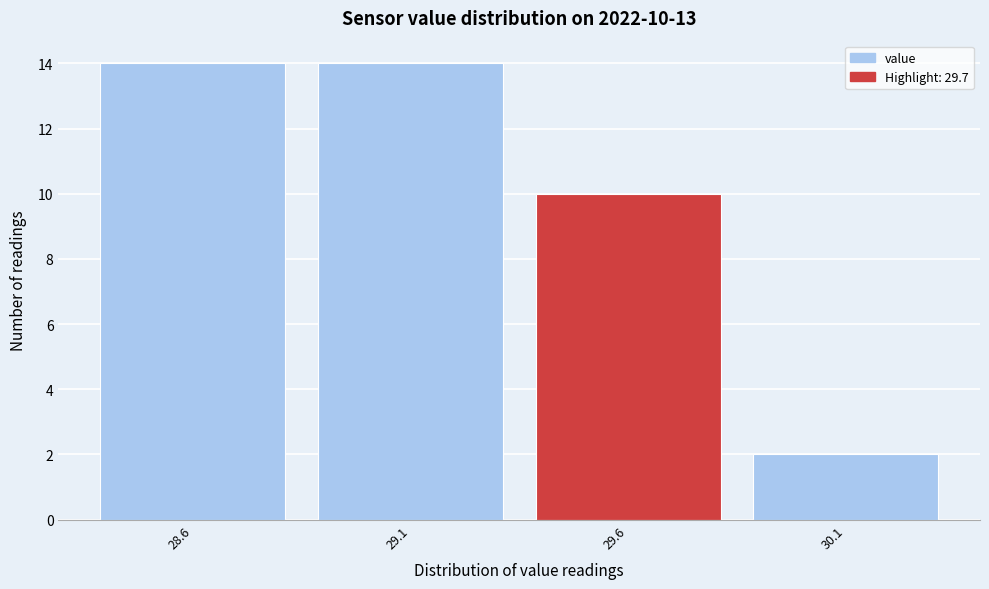

Reading left to right, what are all the values shown in this chart?

28.6=14	29.1=14	29.6=10	30.1=2